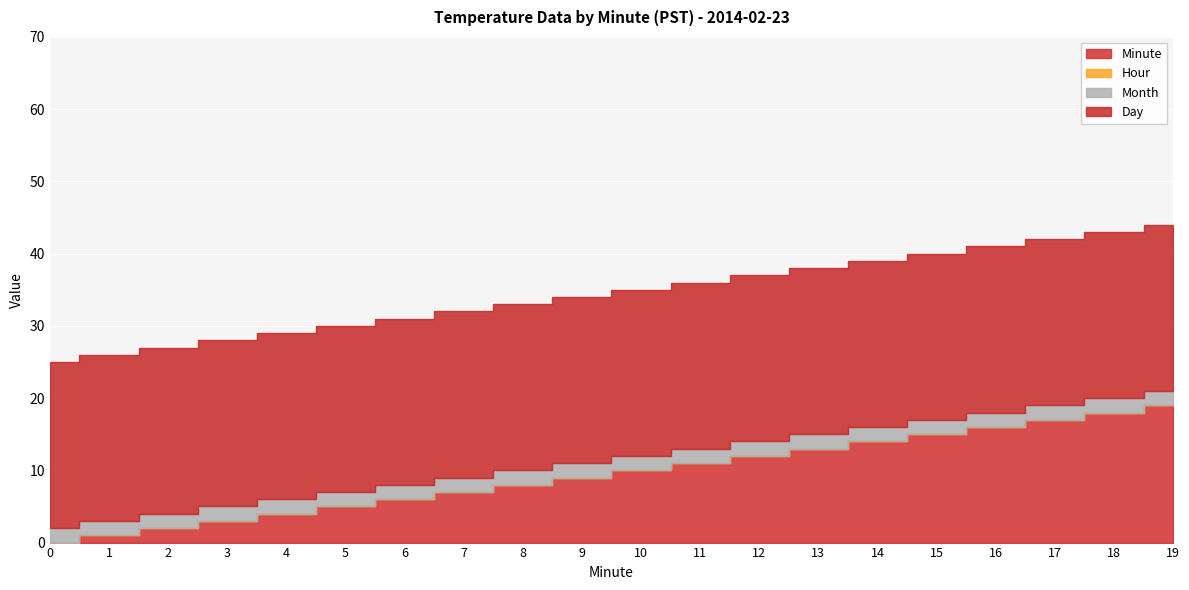

True or false: Minute and Hour cross at least once.

False